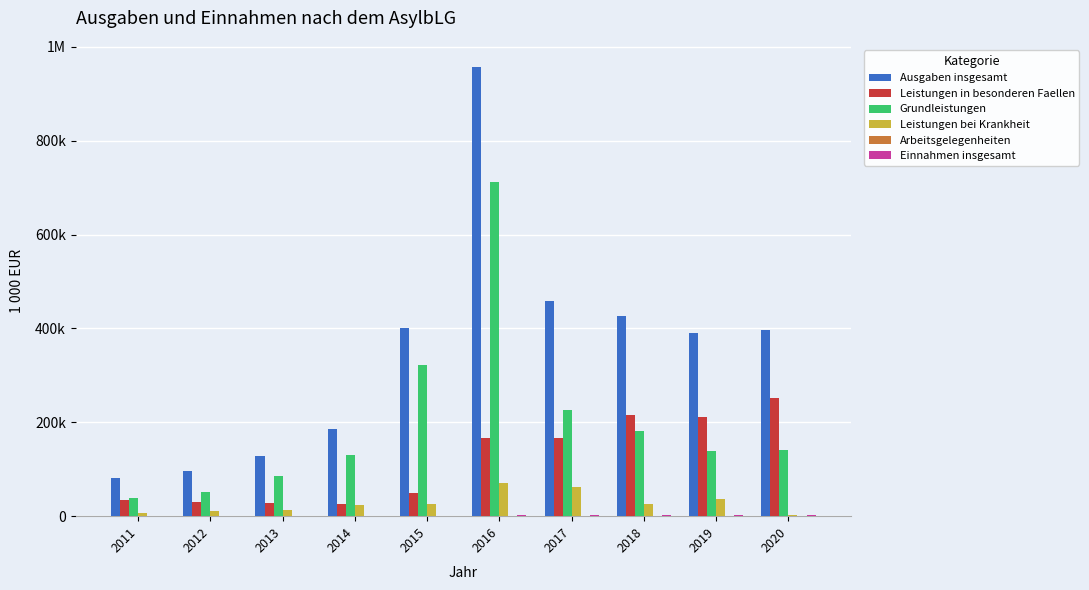

What is the total value across all series at 2011?

161751